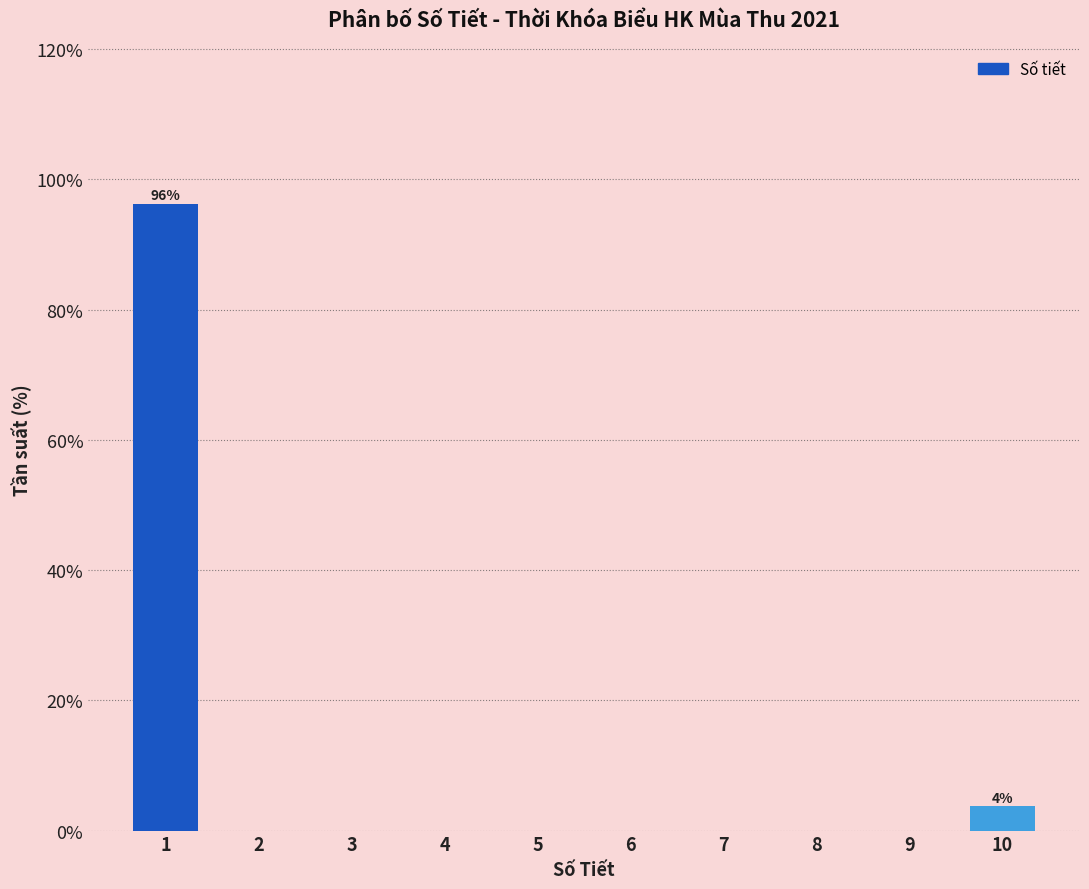

Reading right to left, transcribe all the data shown in this chart.

10=3.7	9=0.0	8=0.0	7=0.0	6=0.0	5=0.0	4=0.0	3=0.0	2=0.0	1=96.3